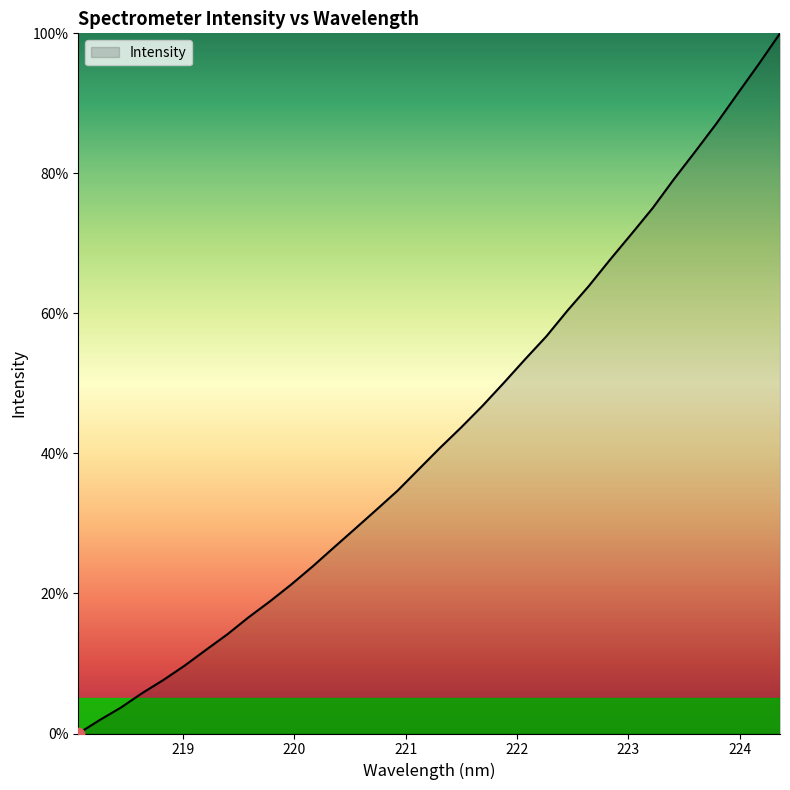

What is the maximum value shown in the chart?

100.0